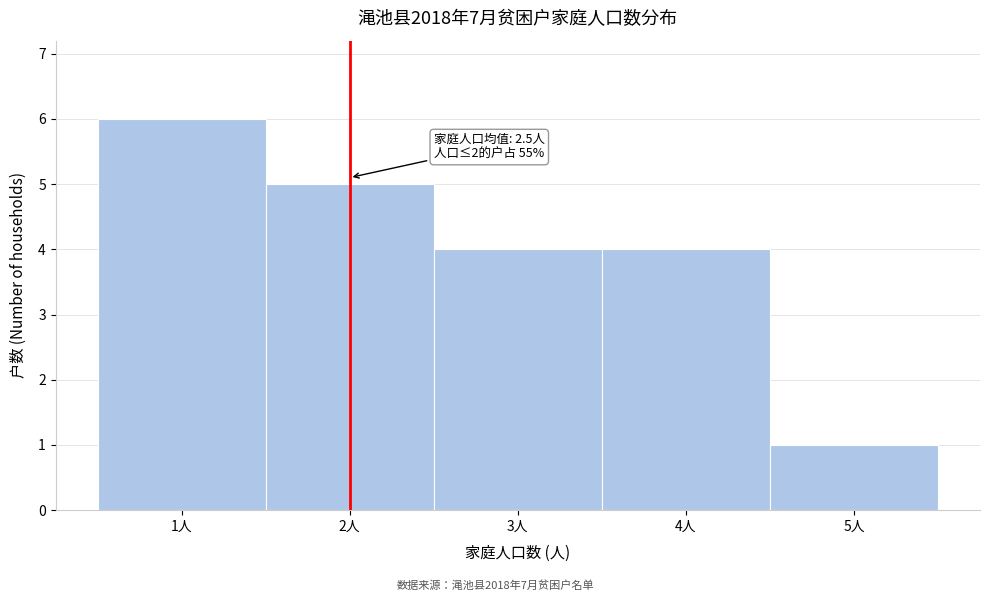

Over which range of the x-axis is the bar tallest?

0.5 to 1.5